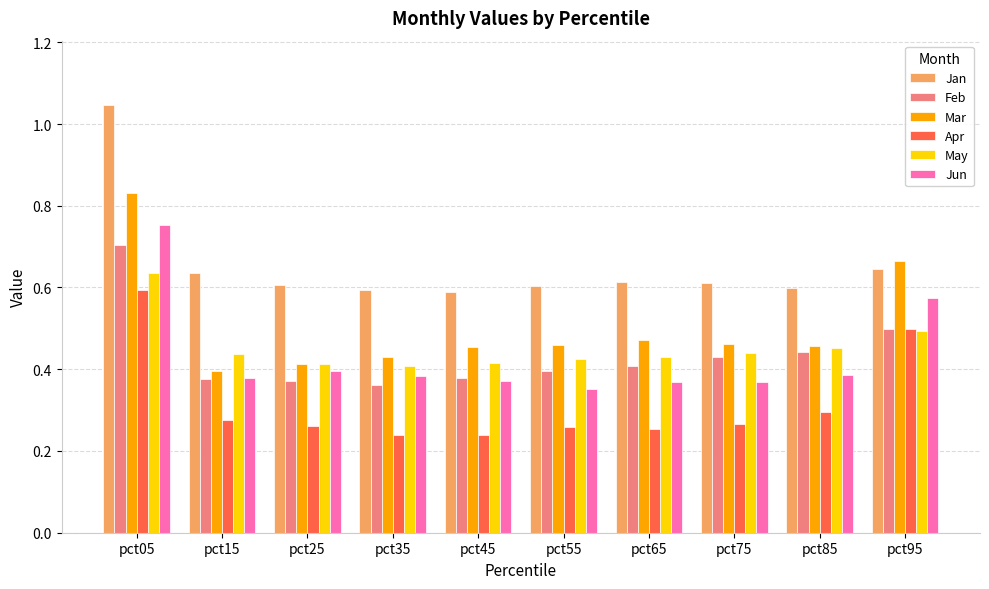

Is the value of May at pct45 greater than the value of Feb at pct95?

No